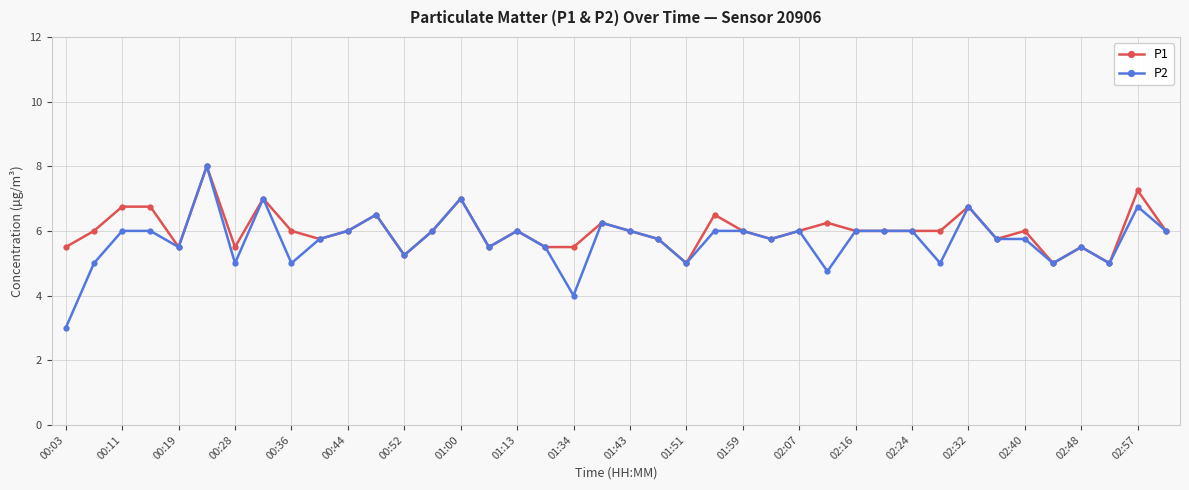

True or false: P1 has more than 2 points higher than both neighbors.

True